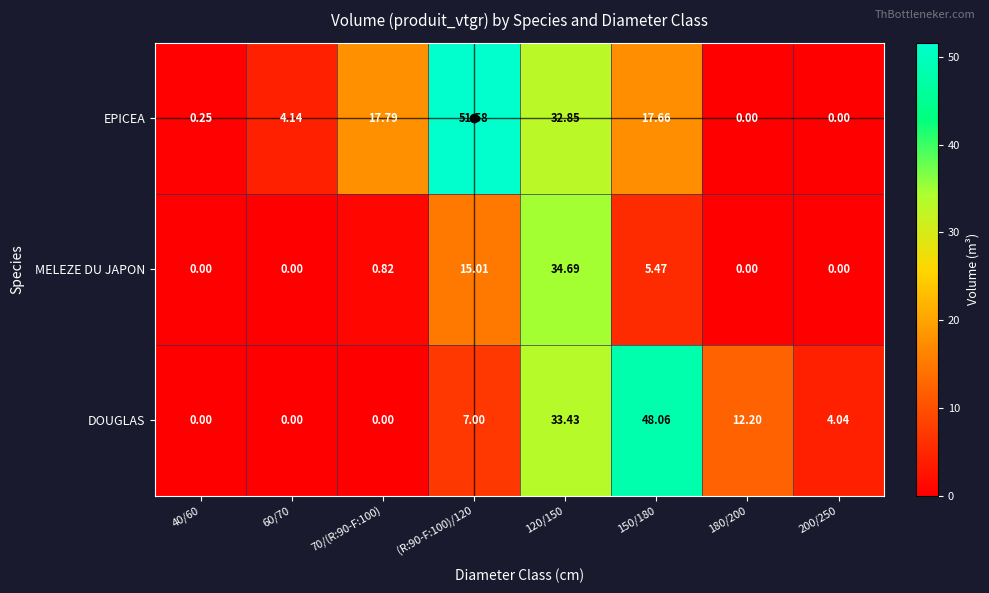

What is the difference between the highest and lowest values at 120/150?

1.8